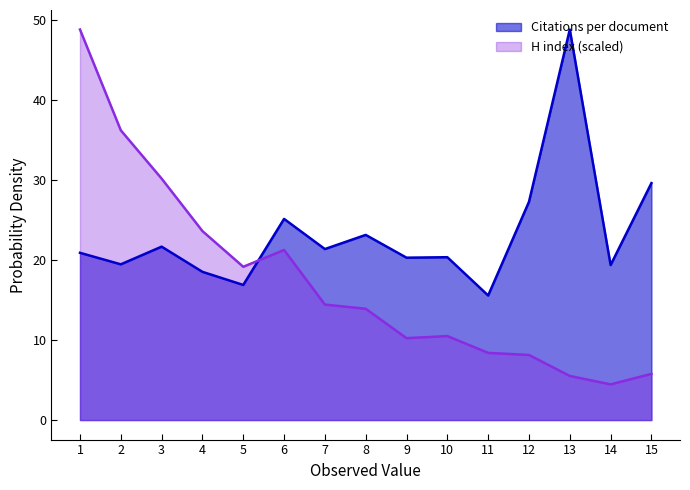

The value of Citations per document at 10 is 4.8. True or false?

False